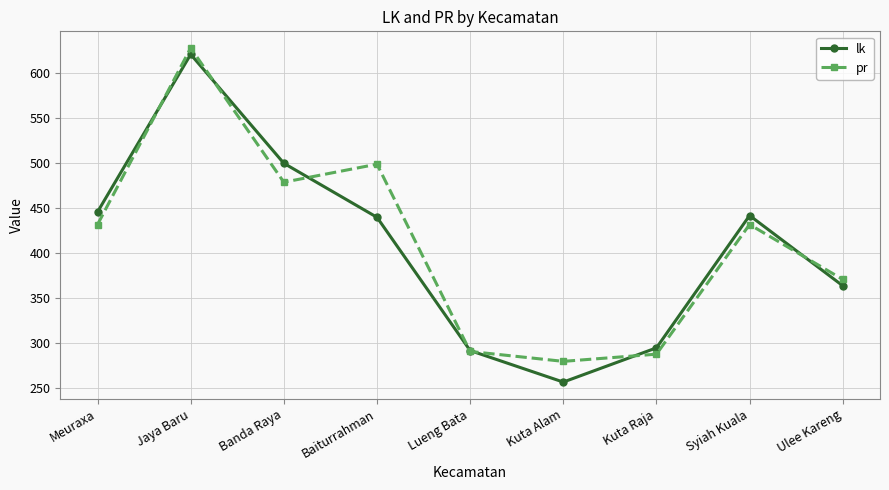

What position from the right is Lueng Bata?

5